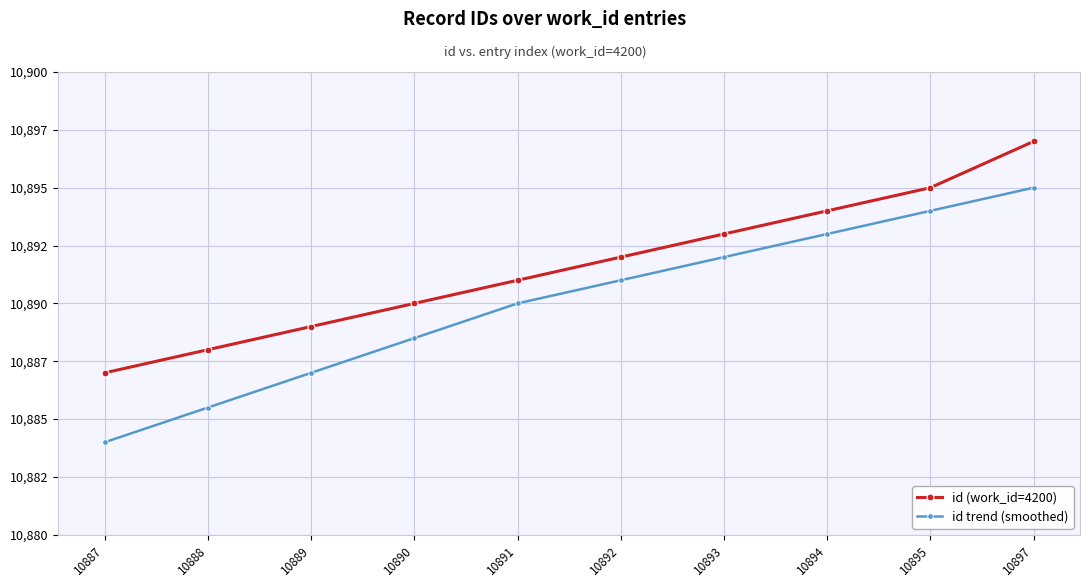

True or false: id trend (smoothed) and id (work_id=4200) intersect in this chart.

False